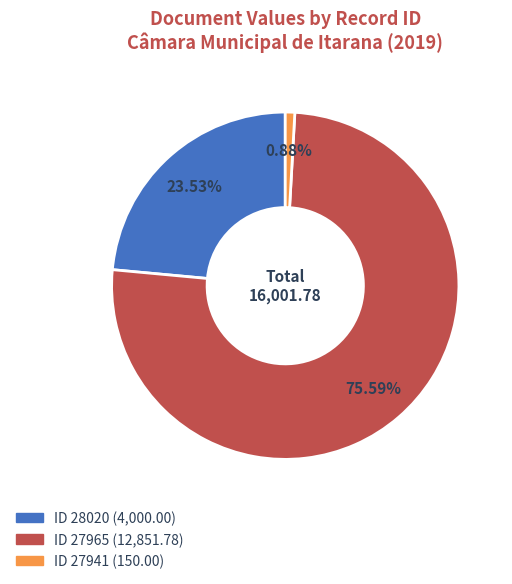

Does any single category account for the majority?

Yes